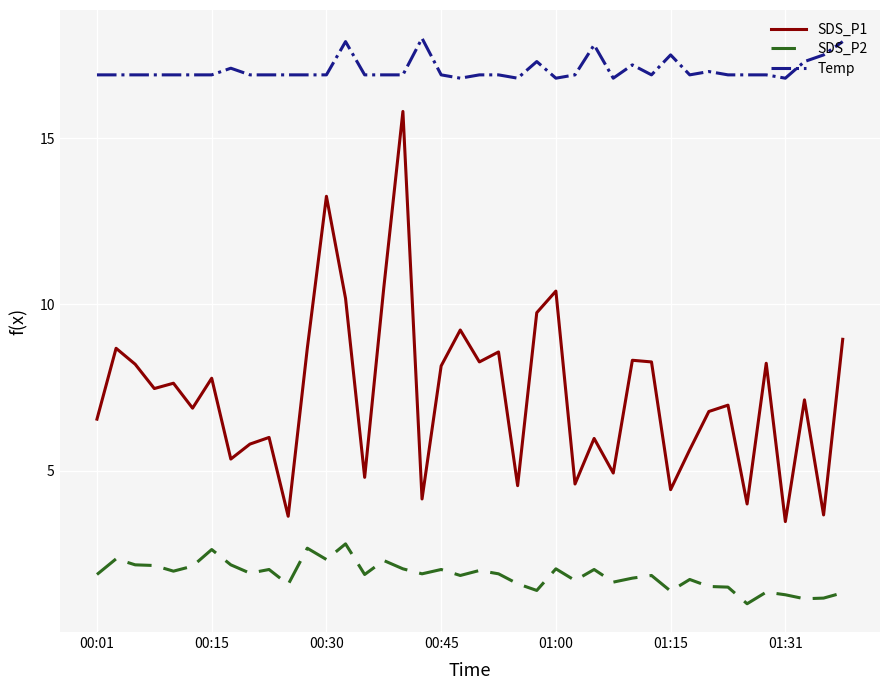

Which series has the largest total across all categories?

Temp